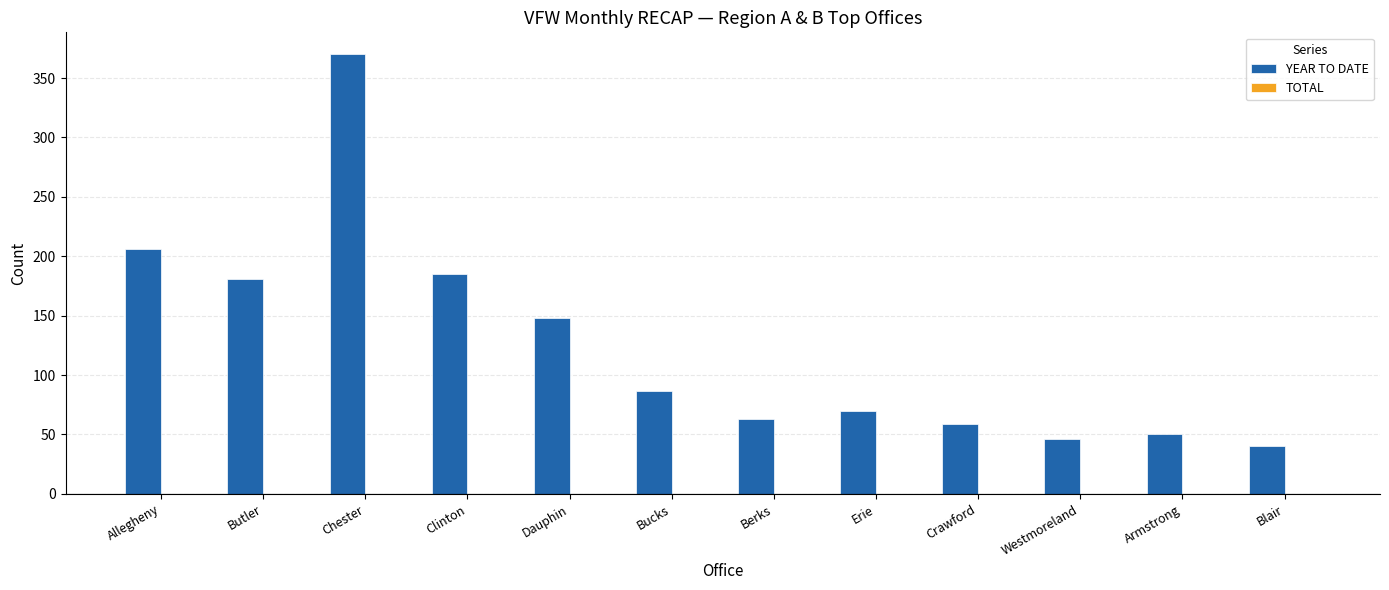

What is the ratio of the value at Armstrong to the value at Berks?

0.8